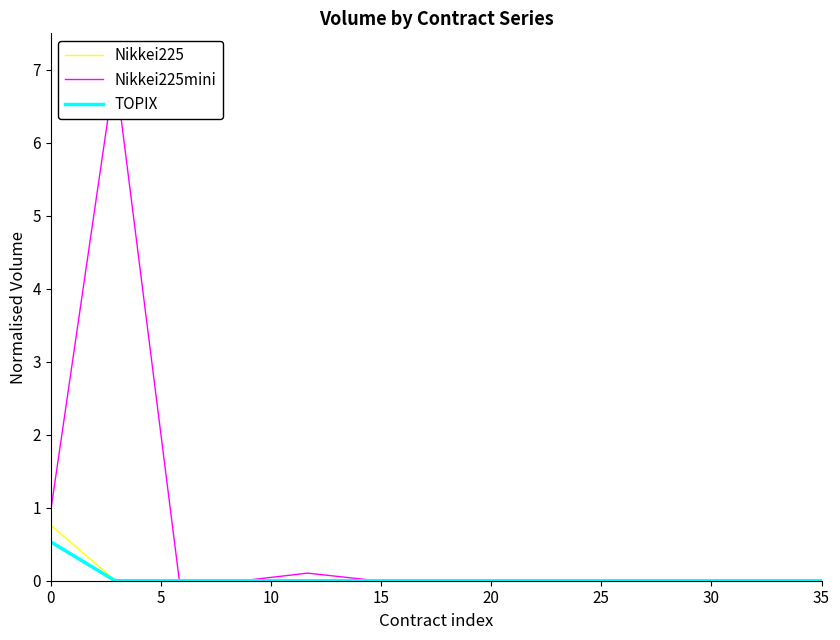

True or false: Nikkei225 and Nikkei225mini cross at least once.

False